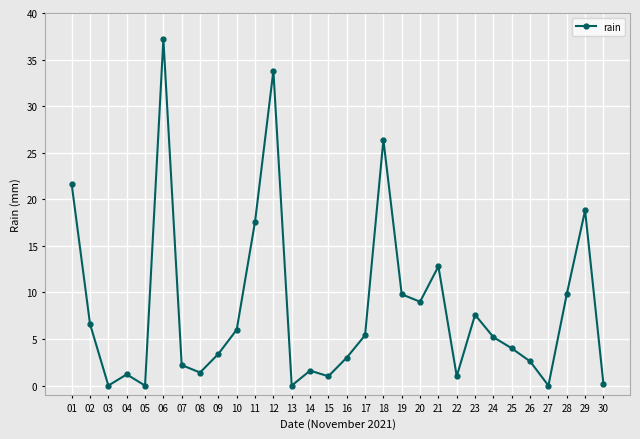

What is the value of the 14th point from the left?

1.6